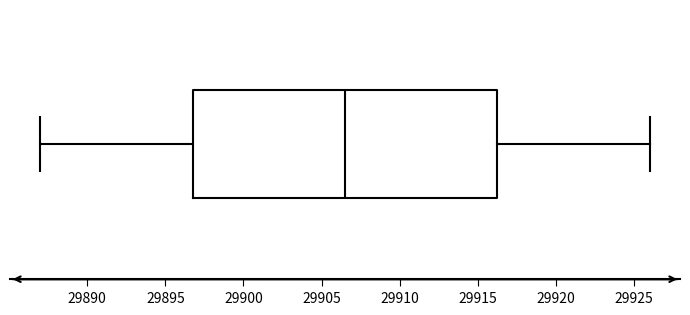

Where does the right whisker of the box end on the x-axis? The values are not printed on the chart, so give them approximately, as read against the axis.

29926.0